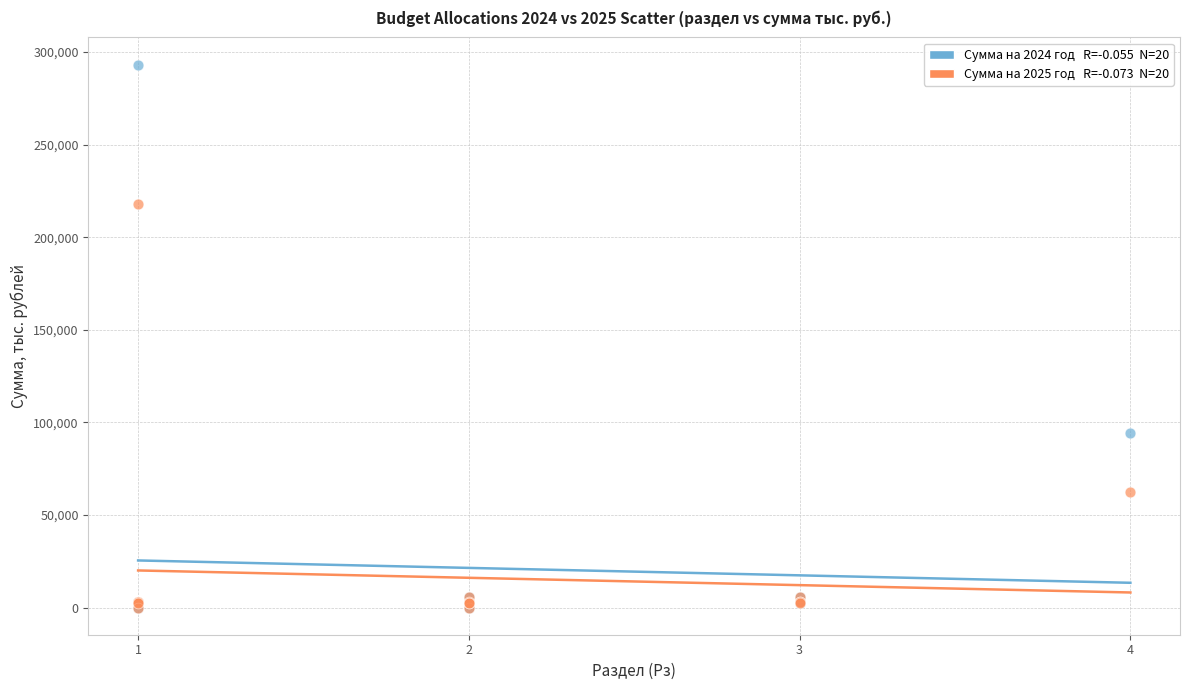

Across all series, what Y value is closest to 146613?

94087